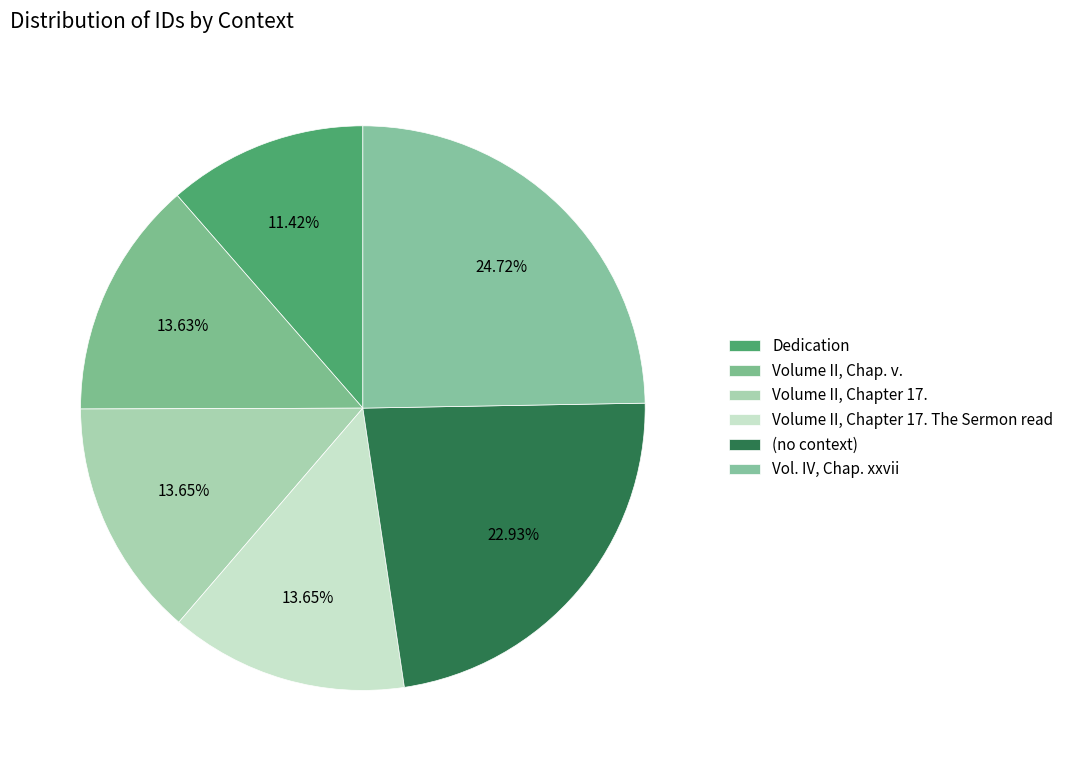

True or false: (no context) accounts for 23% of the total.

True